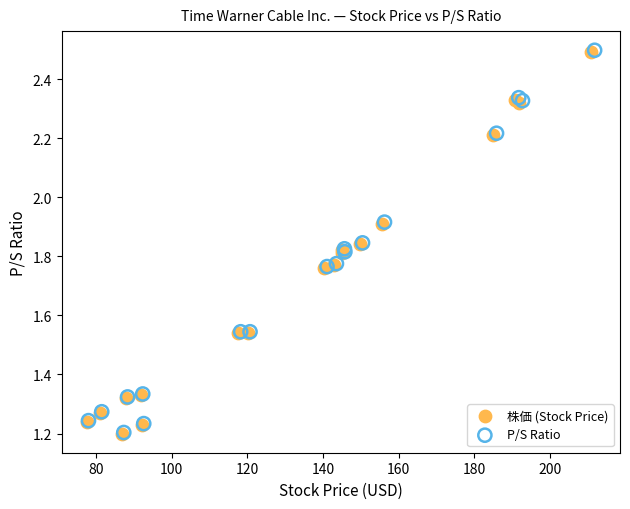

Which series has the largest Y range (max minus min)?

P/S Ratio